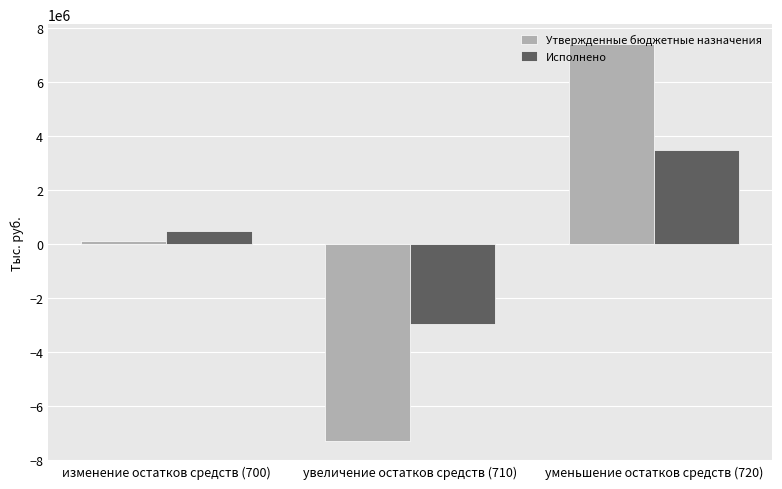

The value of Исполнено at уменьшение остатков средств (720) is 4742464.9. True or false?

False